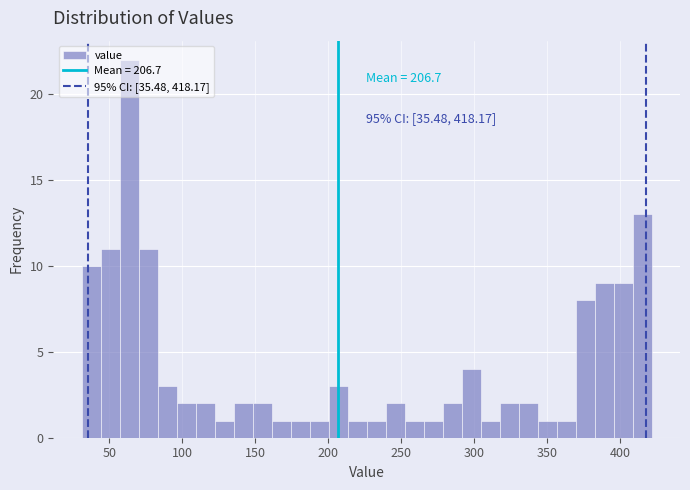

Around what value on the x-axis is the tallest bar? Give the approximate position of its centre, as read against the axis.

65